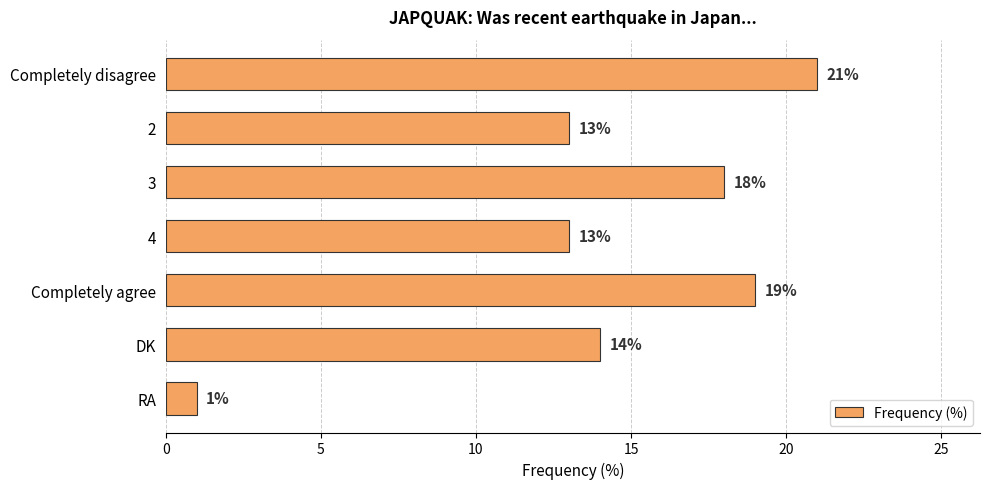

Reading top to bottom, what are all the values shown in this chart?

Completely disagree=21	2=13	3=18	4=13	Completely agree=19	DK=14	RA=1